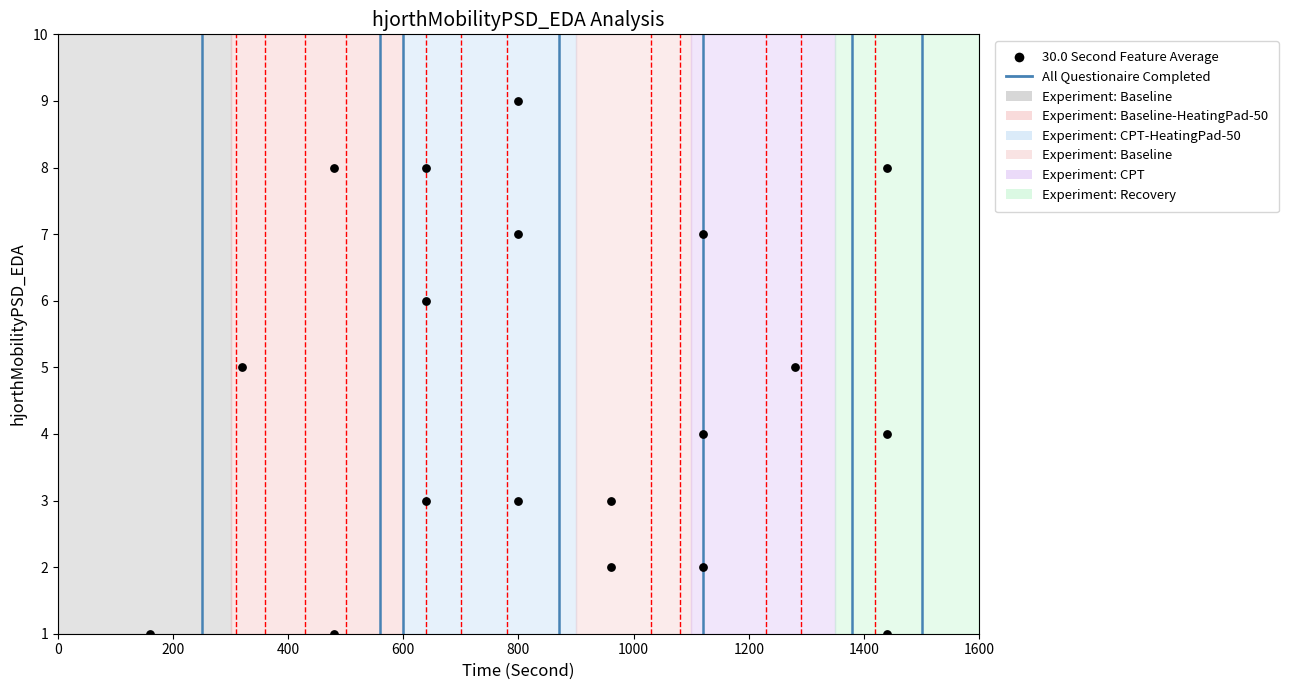

What is the range of X values (max minus min)?

1280